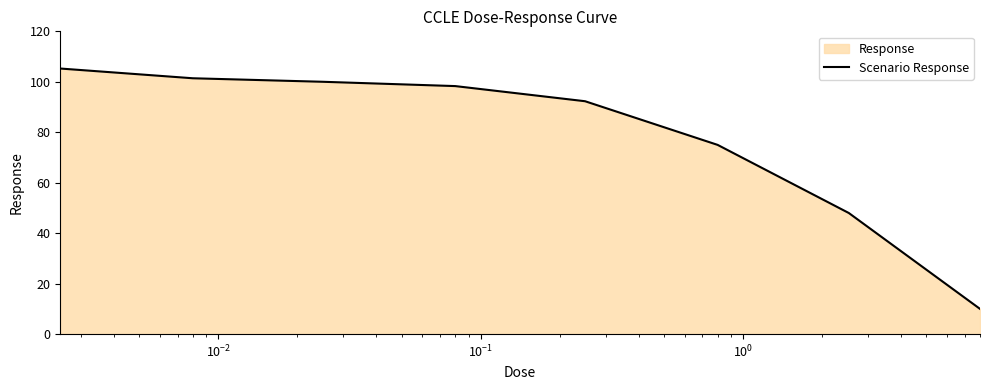

Does the chart have visible grid lines?

No